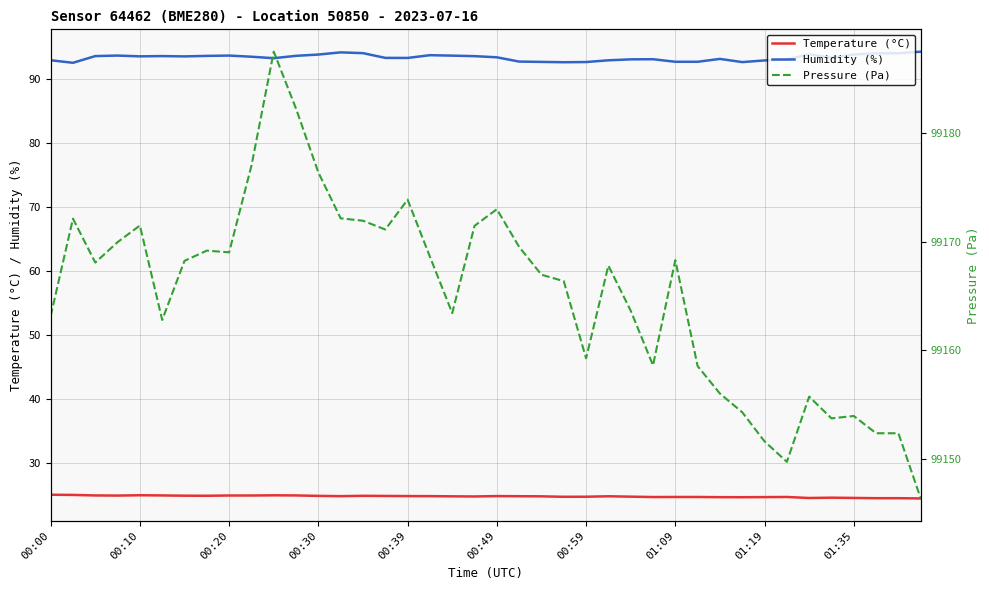

What position from the right is 37?

3